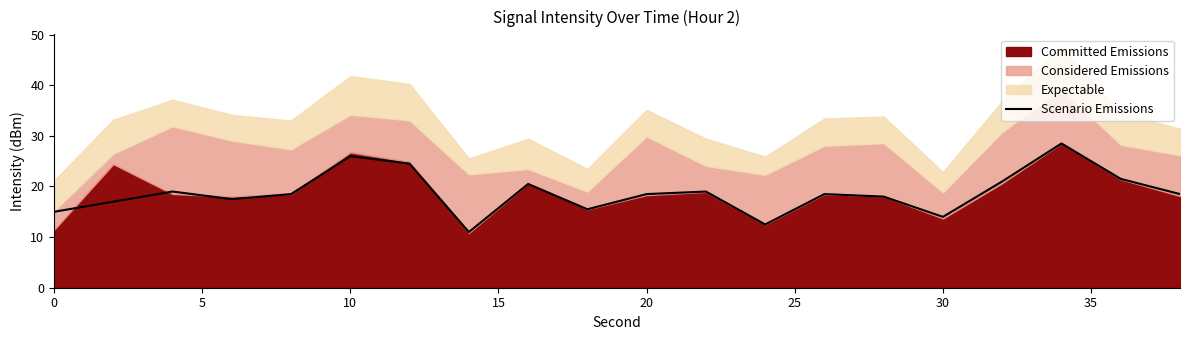

What is the maximum value for Scenario Emissions?

28.5